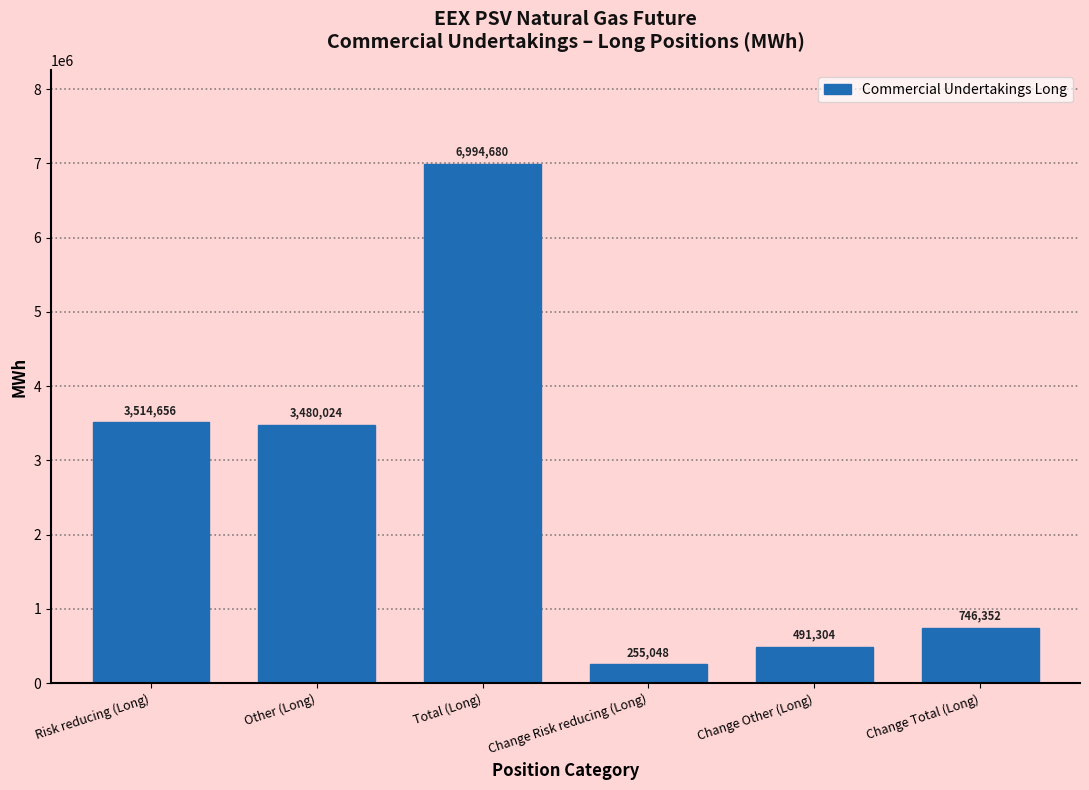

Reading left to right, extract all data points from this chart.

Risk reducing (Long)=3514656	Other (Long)=3480024	Total (Long)=6994680	Change Risk reducing (Long)=255048	Change Other (Long)=491304	Change Total (Long)=746352